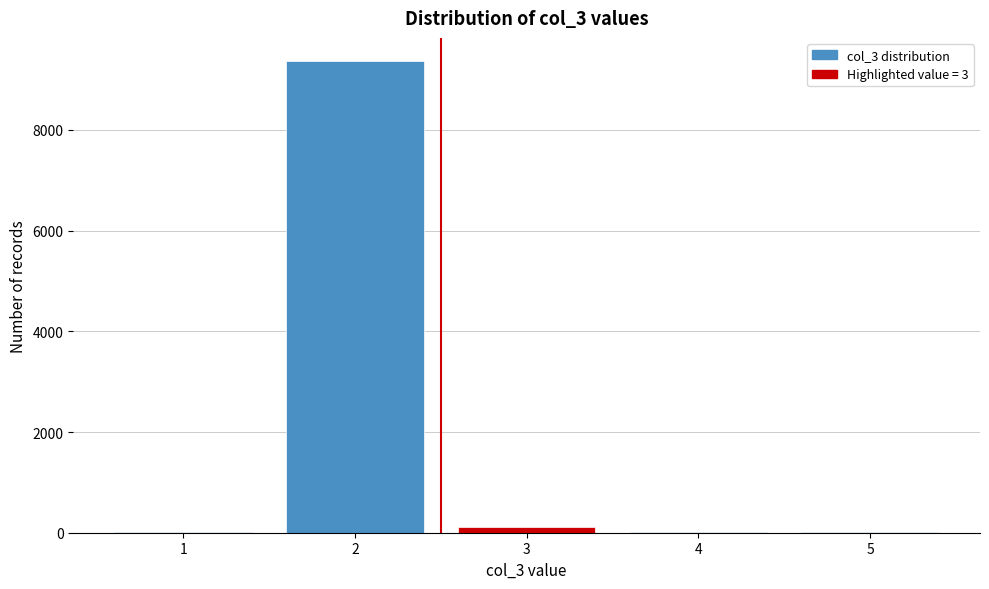

What is the height of the bar covering 1.5 to 2.5 on the x-axis? The values are not printed on the chart, so give them approximately, as read against the axis.

9400